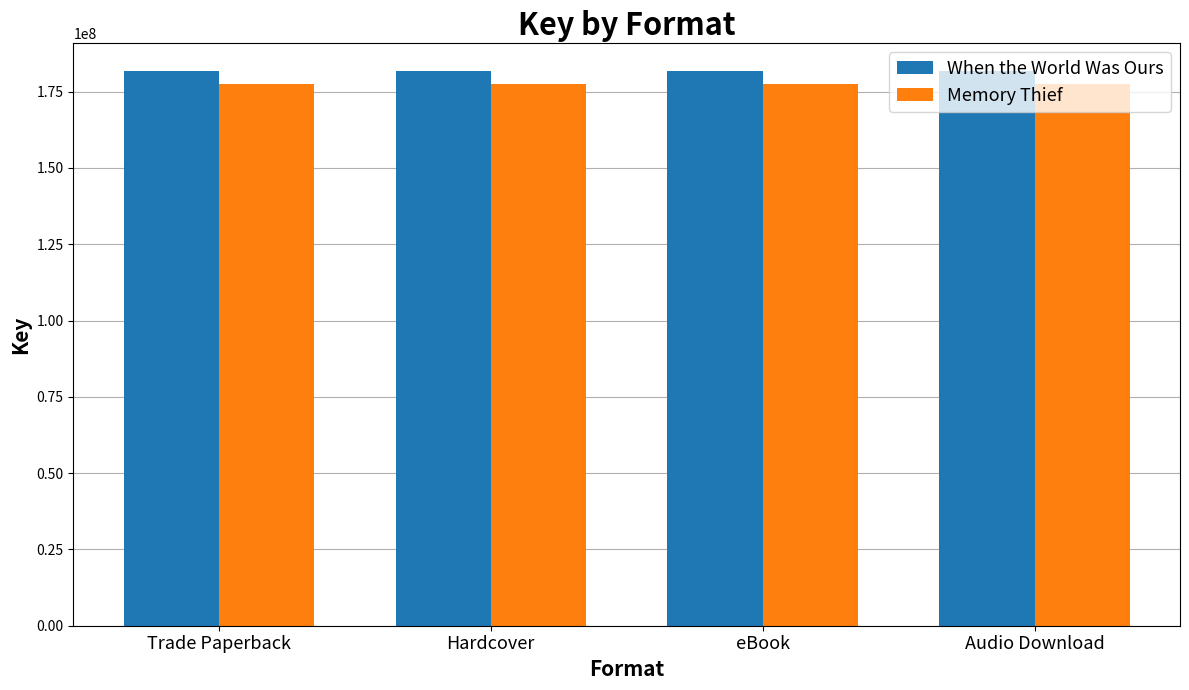

Rank the series by their average value, from highest to lowest.

When the World Was Ours, Memory Thief